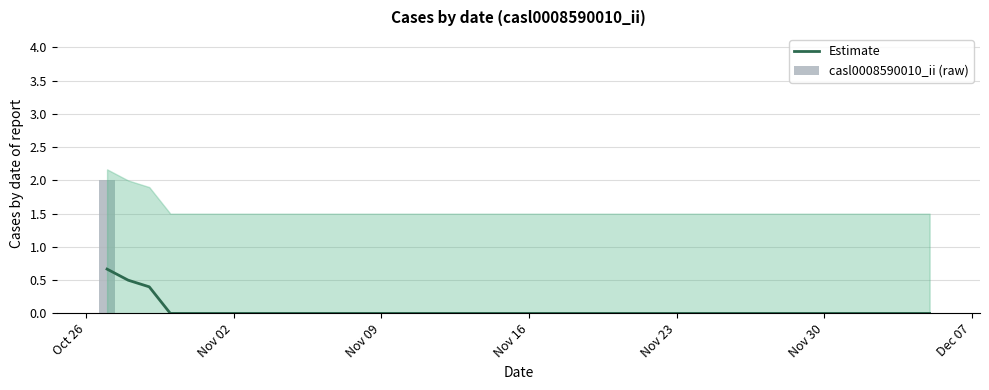

At how many categories does at least one series exceed 0?

3